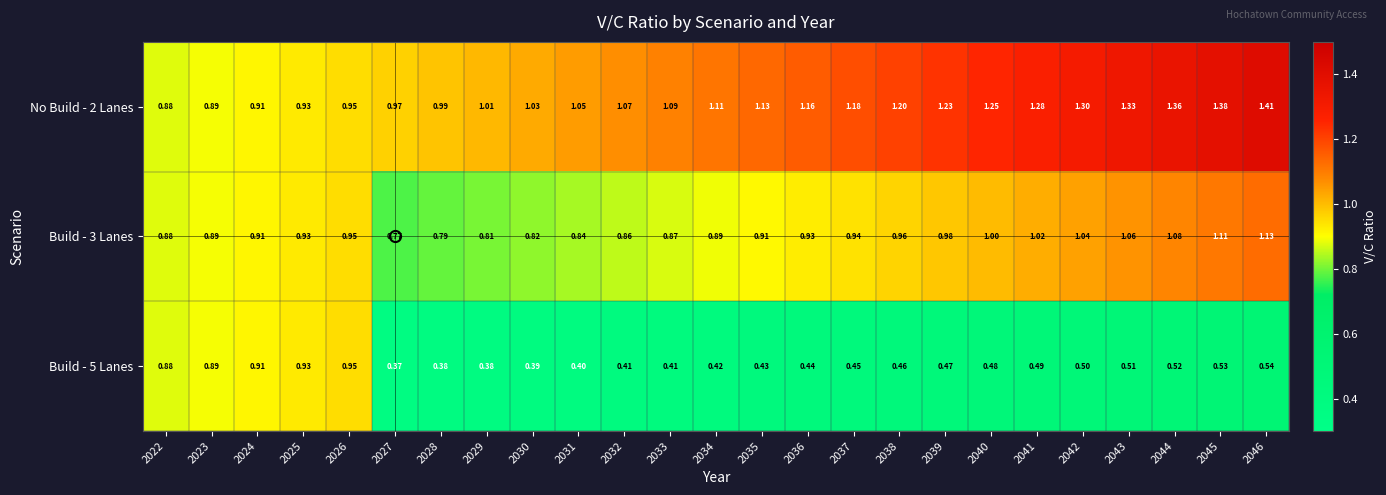

At which category is the sum across all series the highest?

2046